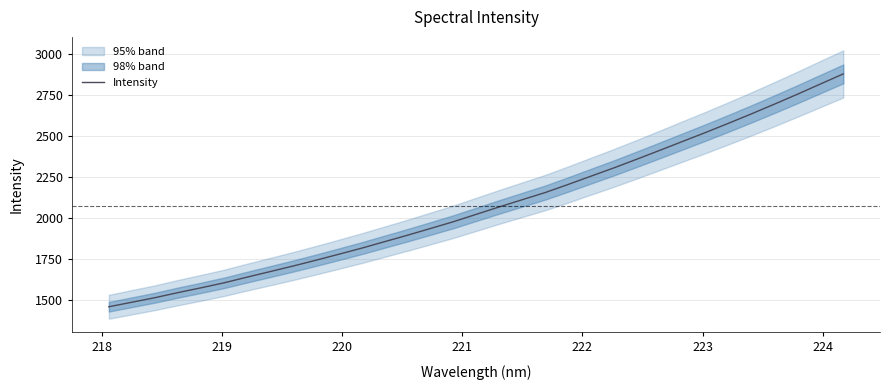

What is the highest value of the Intensity series?

2879.8